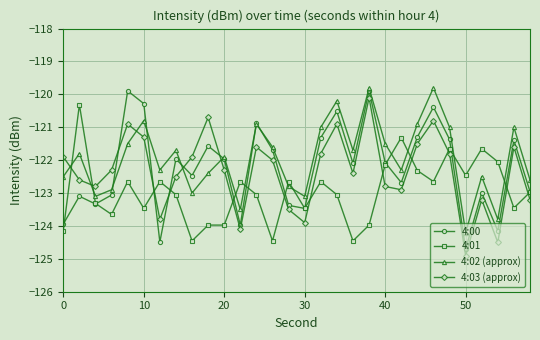

What is the average value of the 4:00 series?

-122.2